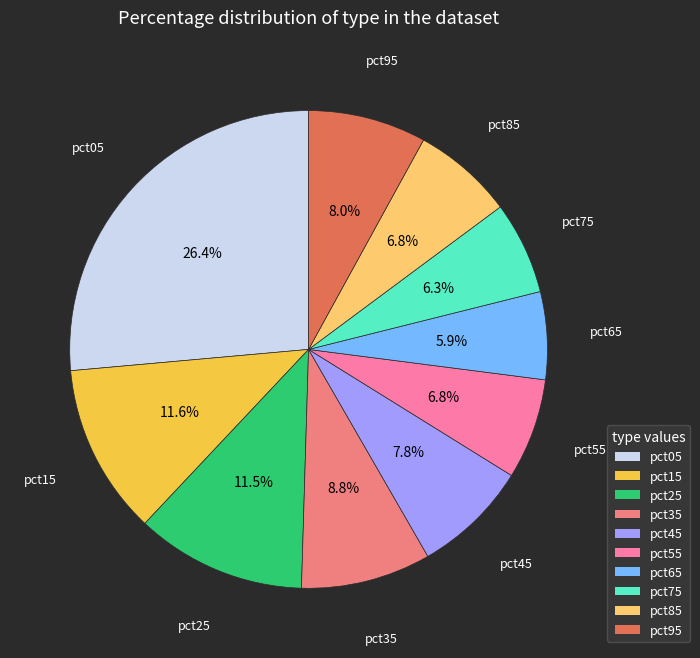

What is the largest slice in the pie chart?

pct05